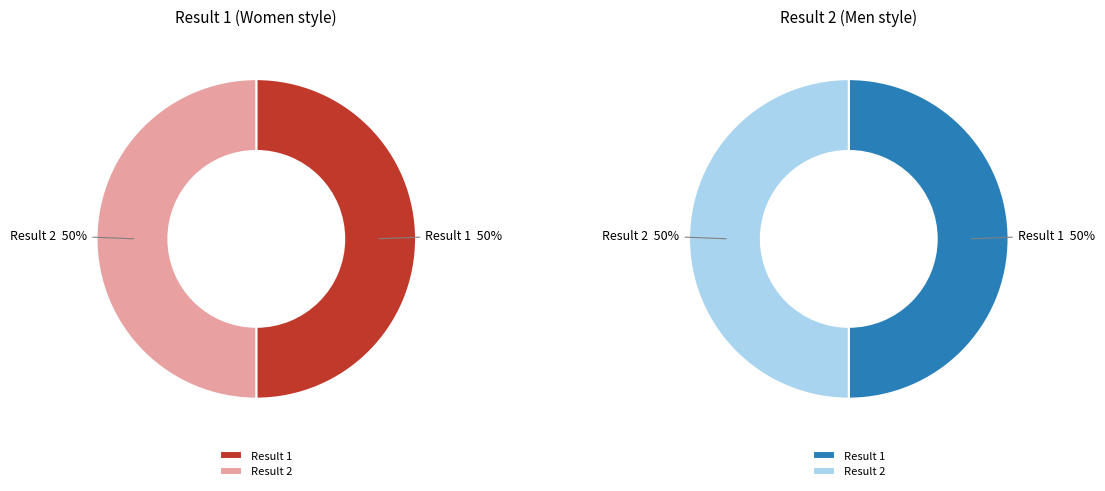

True or false: 1 accounts for 50% of the total.

True